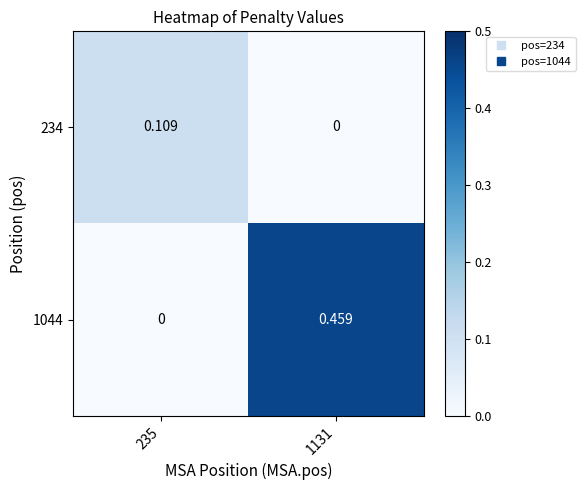

Is the value of 1044 at 1131 greater than the value of 234 at 235?

Yes